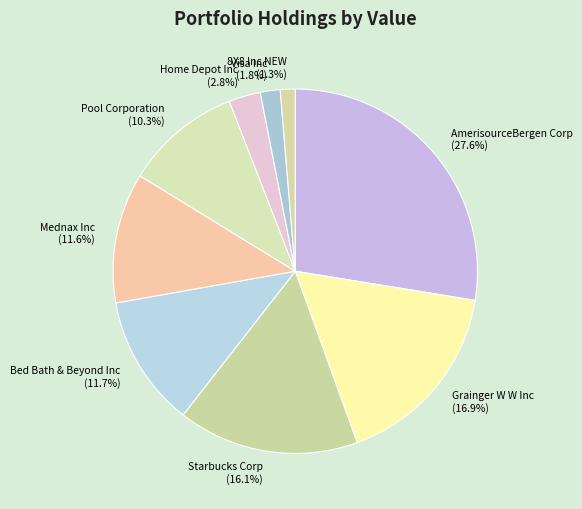

How much of the chart is everything except Mednax Inc?

88.4%